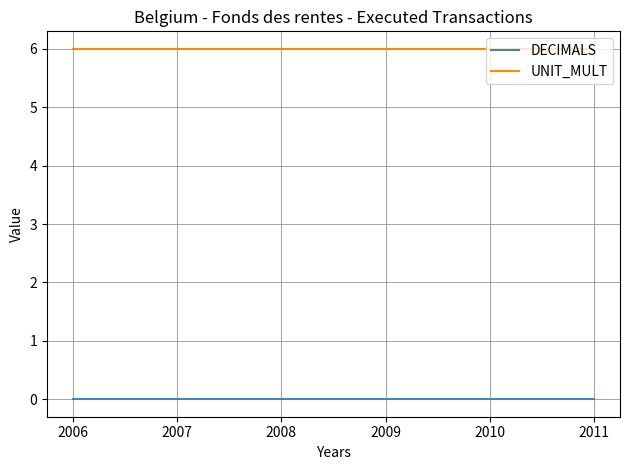

What is the average value of the UNIT_MULT series?

6